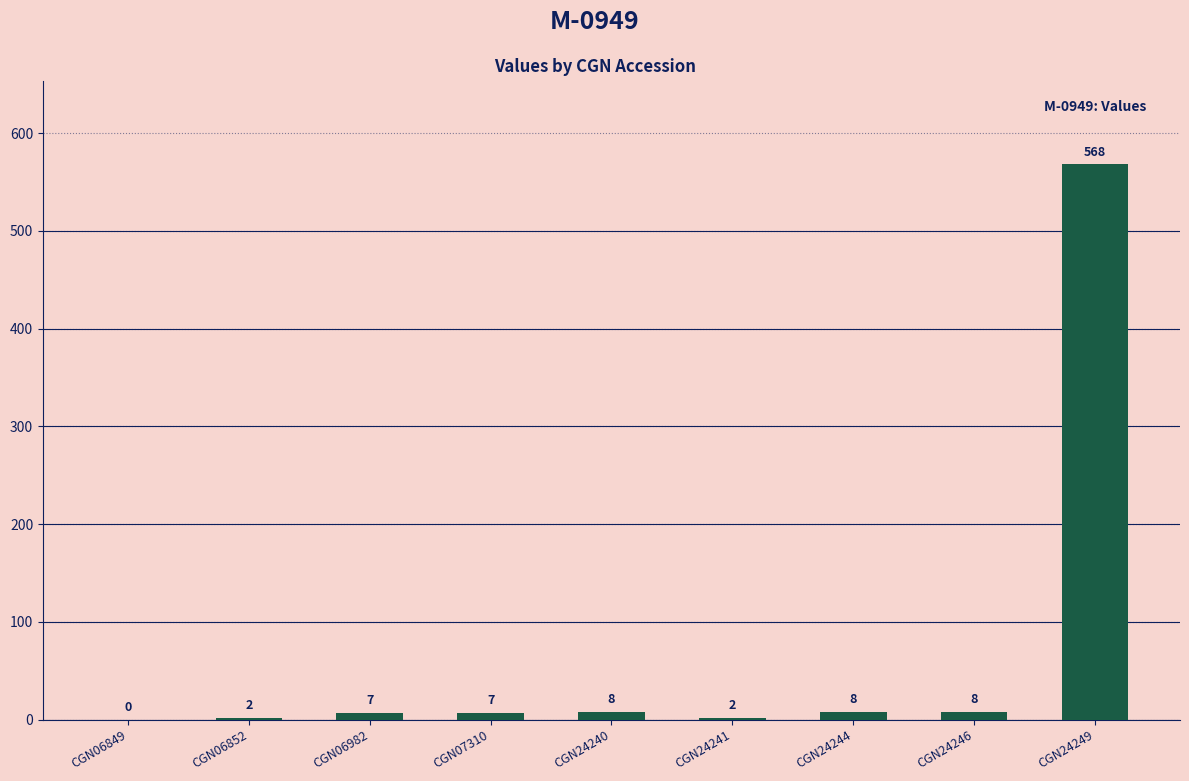

Which has a higher value, CGN24249 or CGN24241?

CGN24249